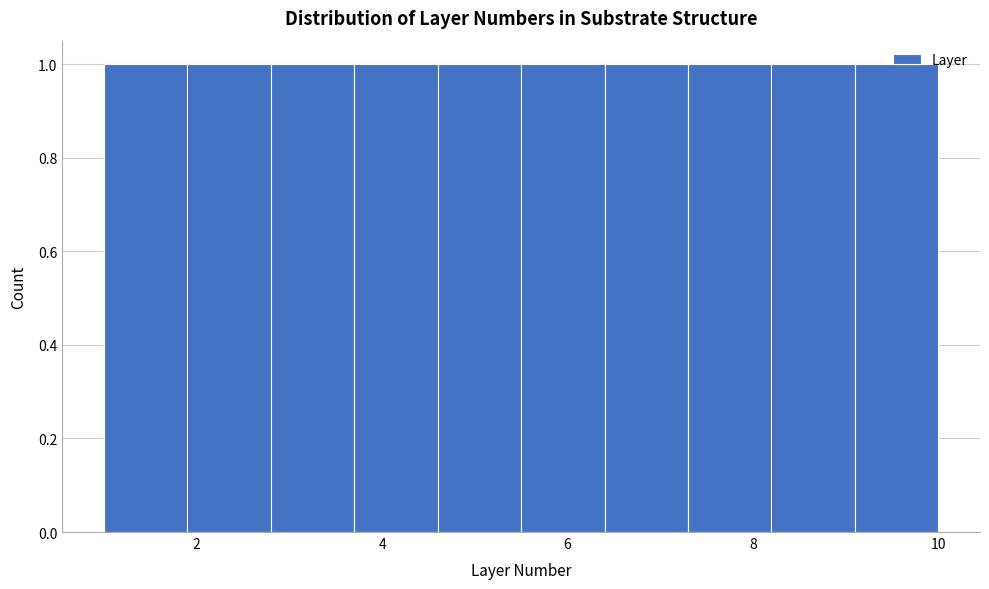

How tall is the bar that spans 4.6 to 5.5 on the x-axis? Neither the bar edges nor the heights are printed on the chart, so give them approximately, as read against the axes.

1